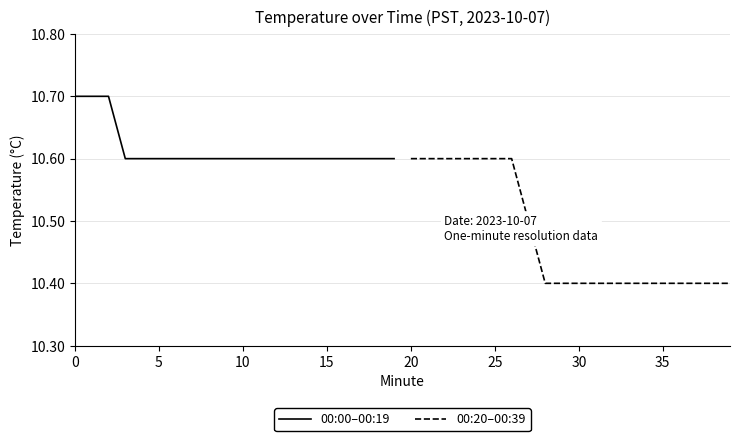

True or false: 00:20–00:39 has a value of 10.6 at 20.

True